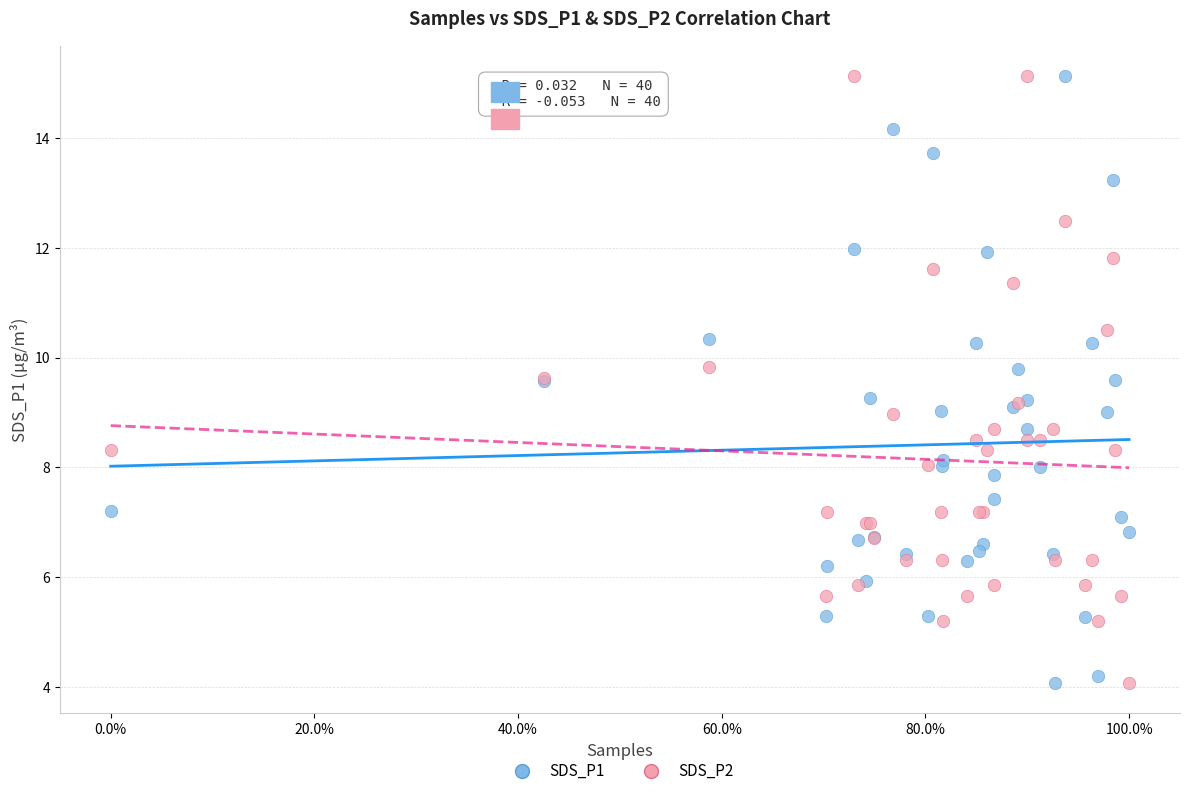

What is the X range (max minus min) for the scatter plot?

1.0